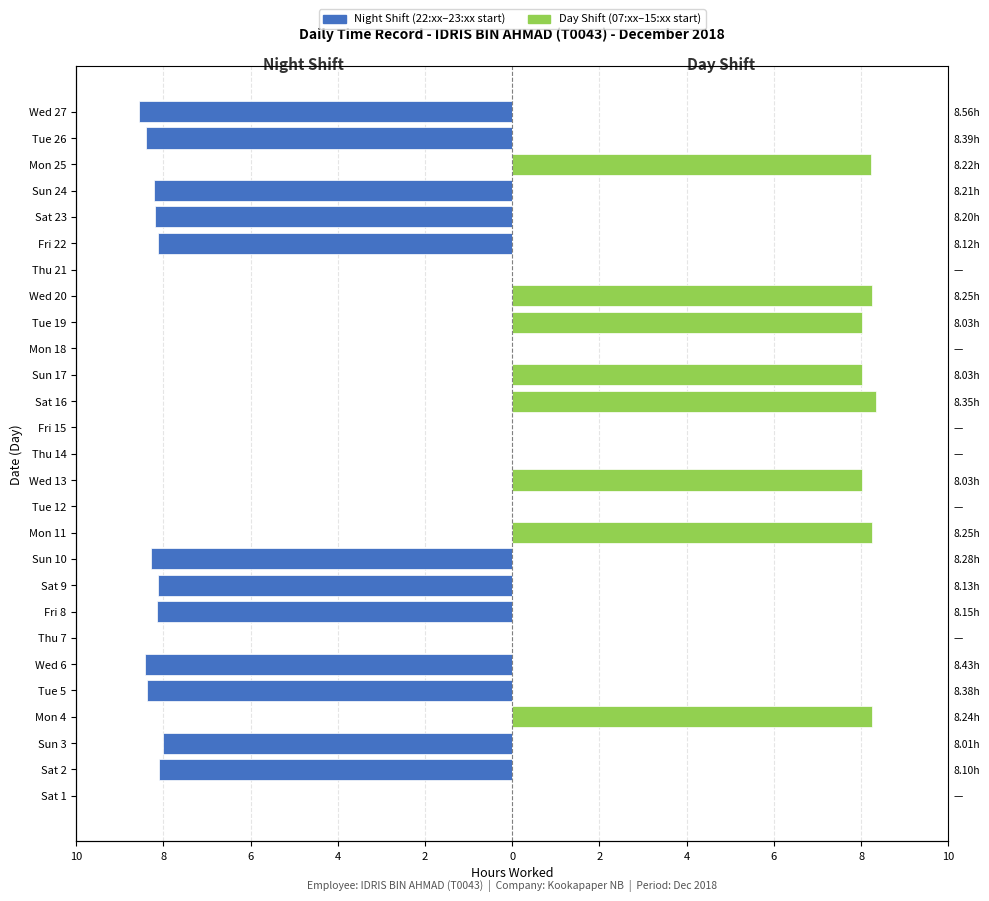

The value of Day Shift (07:xx–15:xx start) at Wed 27 is 0.0. True or false?

True